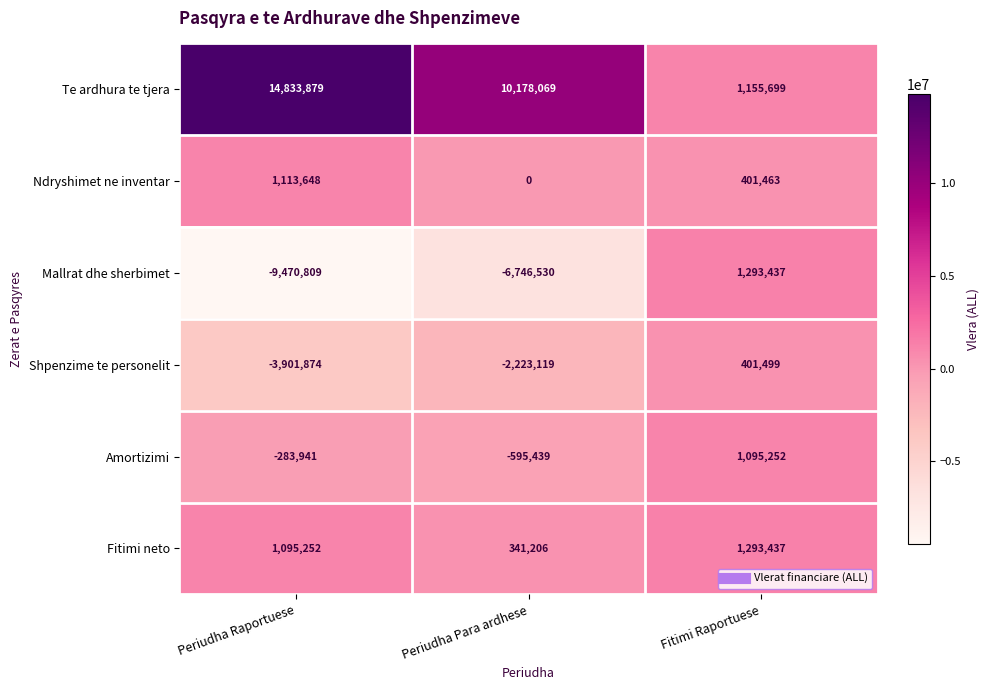

Read the Te ardhura te tjera value at Periudha Raportuese, to the nearest 50.

14833900